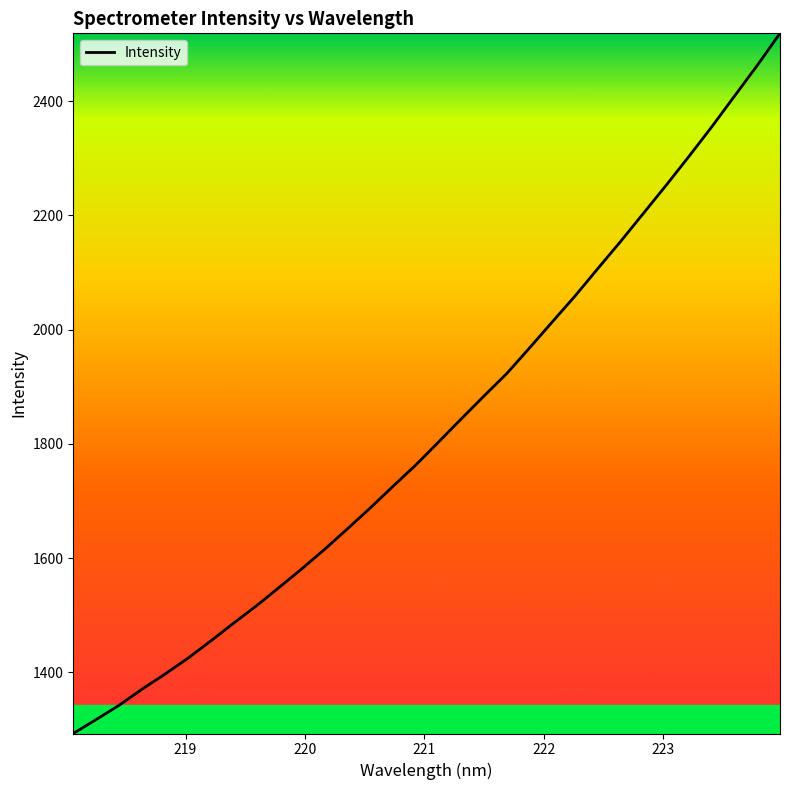

What is the greatest value displayed?

2518.7